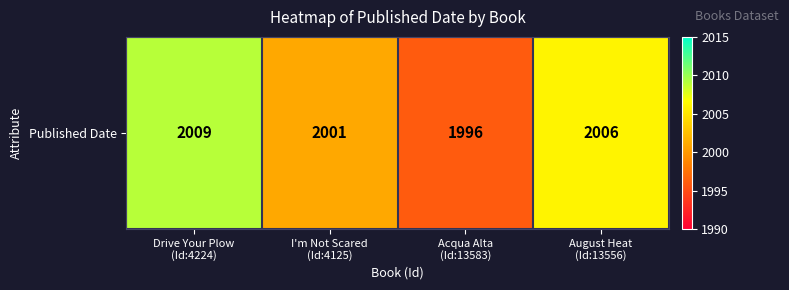

List the labels in order of value, largest first.

Drive Your Plow
(Id:4224), August Heat
(Id:13556), I'm Not Scared
(Id:4125), Acqua Alta
(Id:13583)